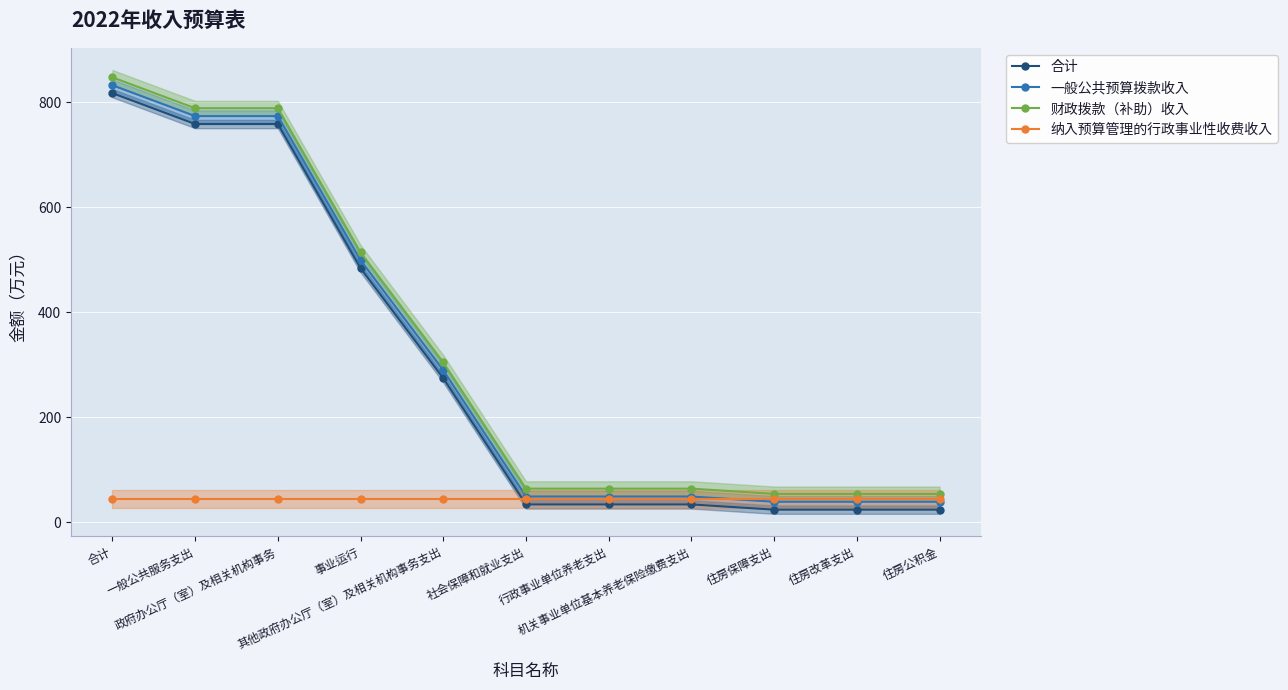

What is the sum of the 纳入预算管理的行政事业性收费收入 values at 机关事业单位基本养老保险缴费支出 and 一般公共服务支出?

90.0